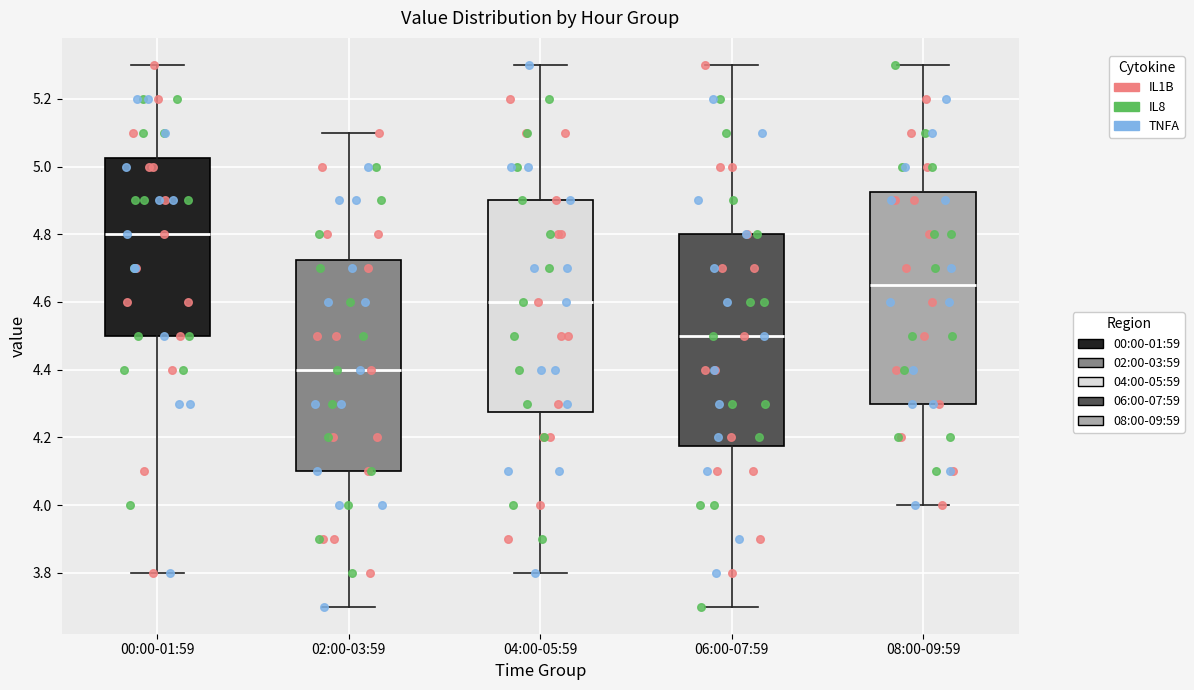

Reading left to right, transcribe this box plot: for each box, give where its median line is, the range the box spans, and where its two whiskers end, as read against the y-axis. The values are not printed on the chart, so give them approximately, as read against the axis.

00:00-01:59: median 4.80, box 4.50 to 5.02, whiskers 3.80 to 5.30
02:00-03:59: median 4.40, box 4.10 to 4.72, whiskers 3.70 to 5.10
04:00-05:59: median 4.60, box 4.28 to 4.90, whiskers 3.80 to 5.30
06:00-07:59: median 4.50, box 4.18 to 4.80, whiskers 3.70 to 5.30
08:00-09:59: median 4.66, box 4.30 to 4.92, whiskers 4.00 to 5.30